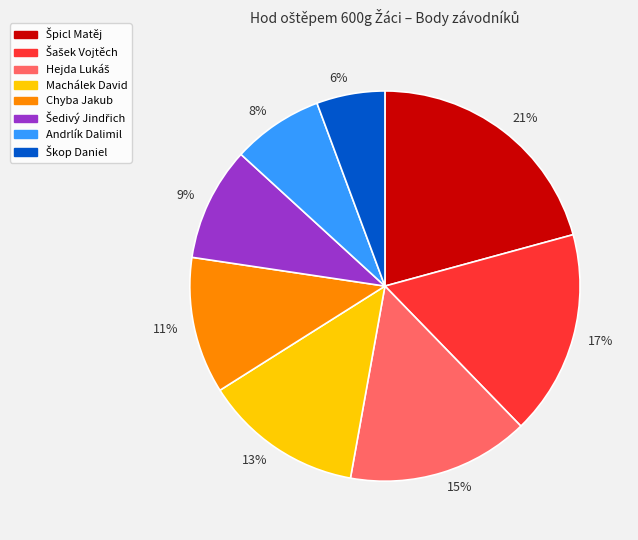

Between 15% and 6%, which is larger?

15%